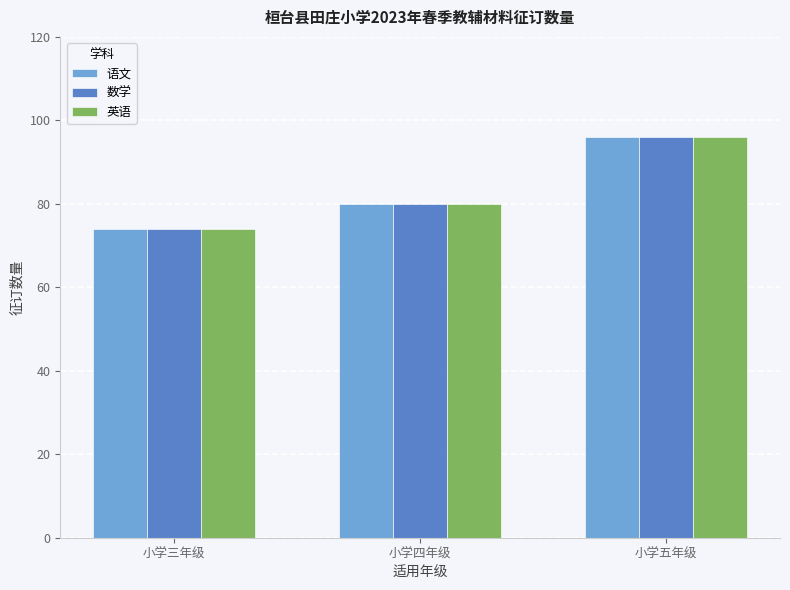

Reading right to left, what are all the values shown in this chart?

语文: 96	80	74
数学: 96	80	74
英语: 96	80	74